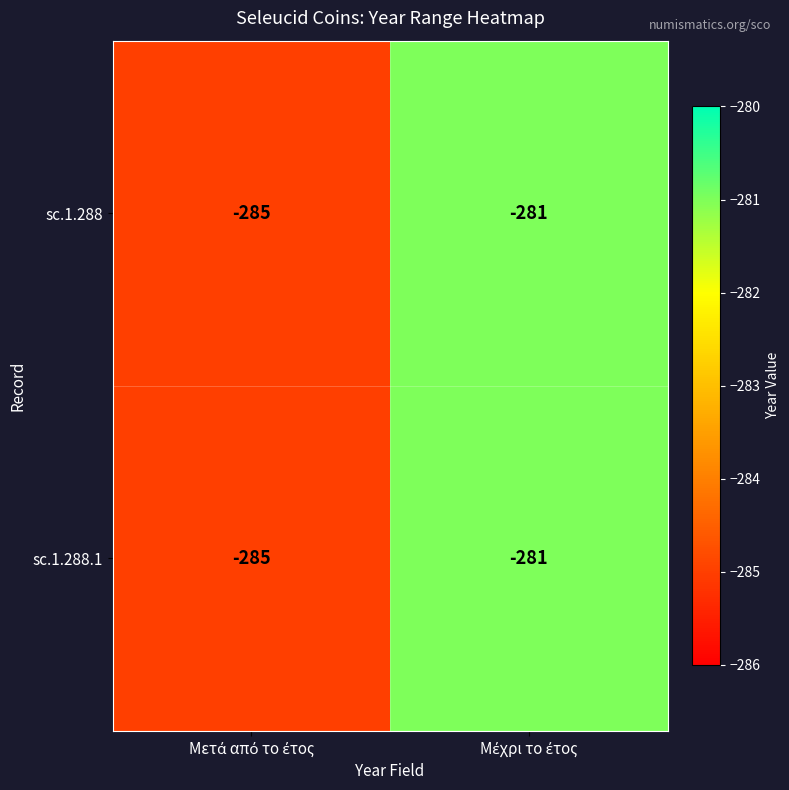

What is the smallest value displayed?

-285